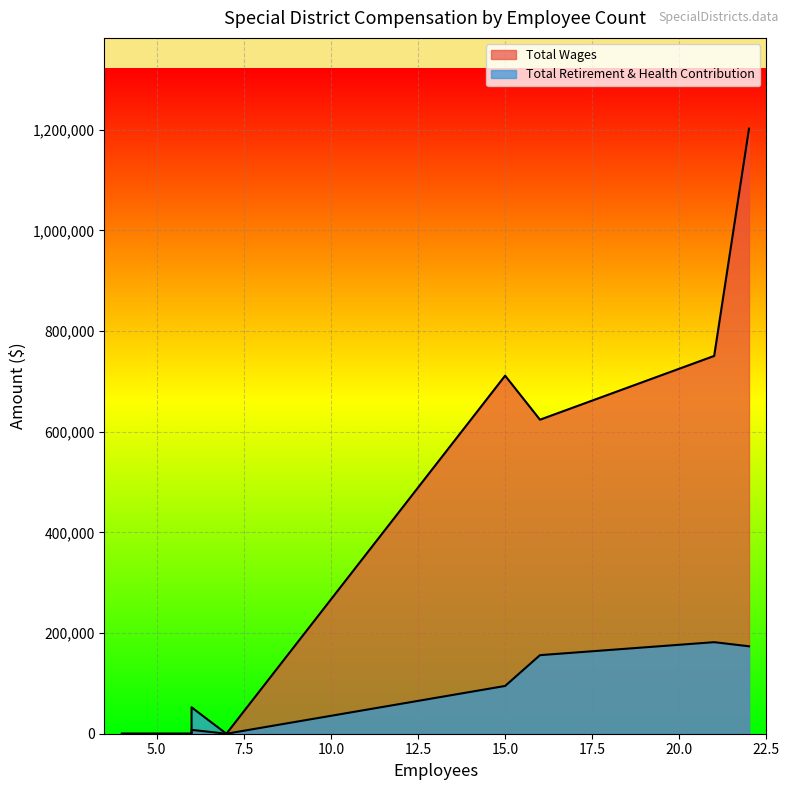

How many times do Total Wages and Total Retirement & Health Contribution cross each other?

1